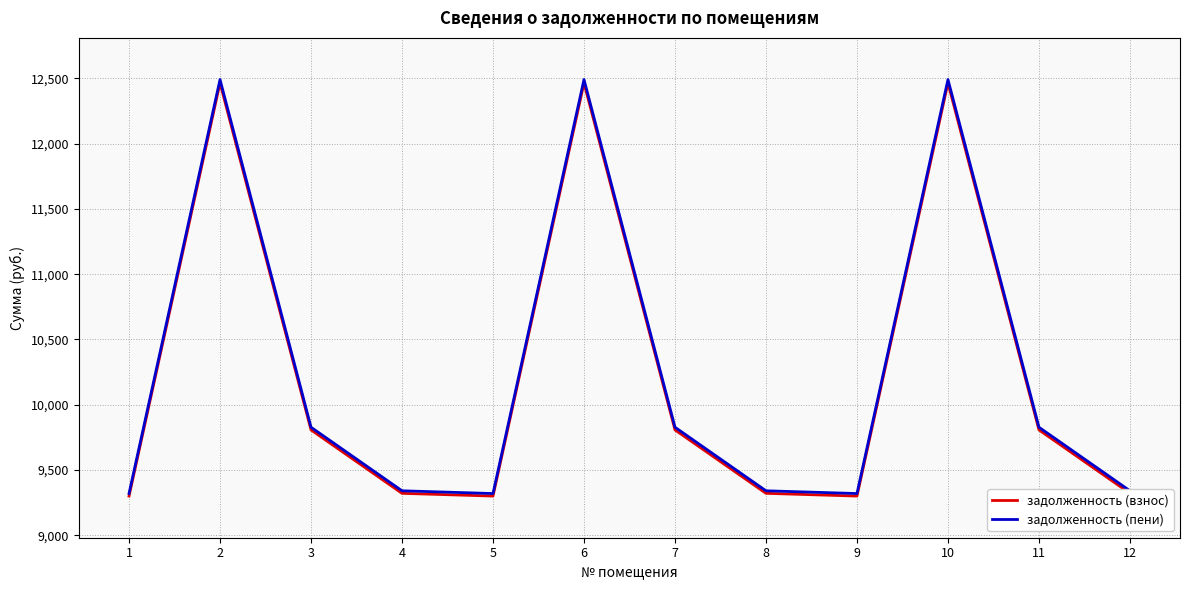

Is it true that задолженность (пени) equals 9827.8 at 7?

True